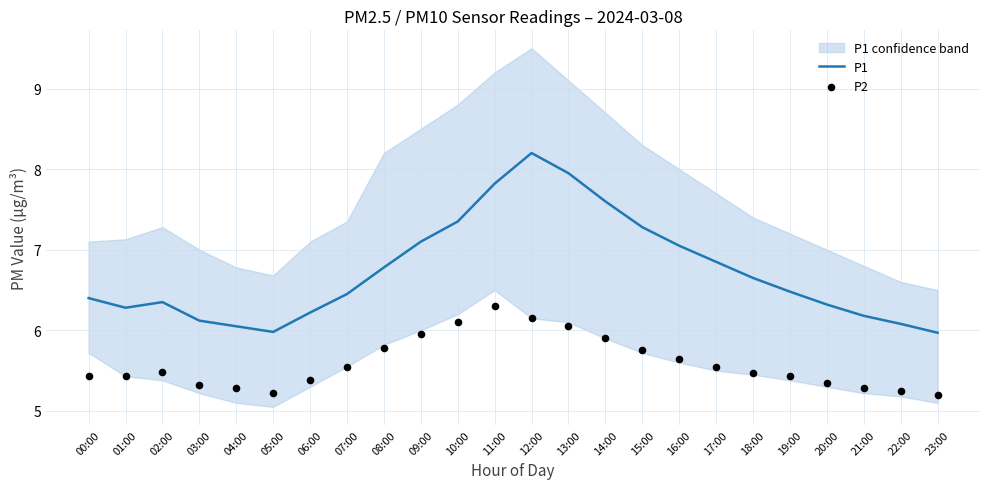

Which series has the largest Y range (max minus min)?

P1